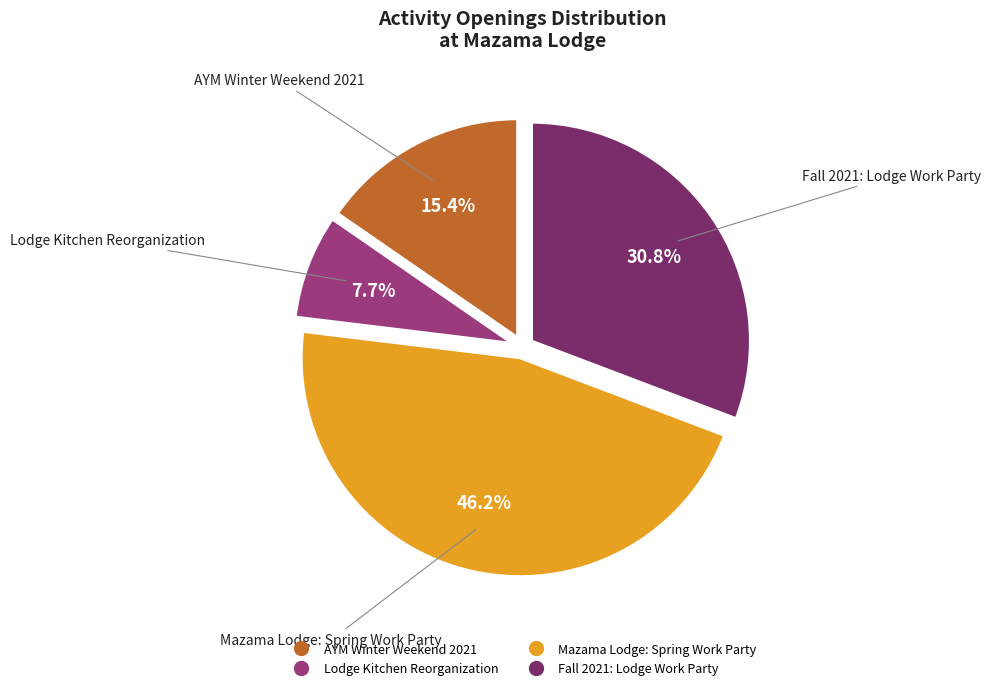

Count the number of slices in the pie.

4